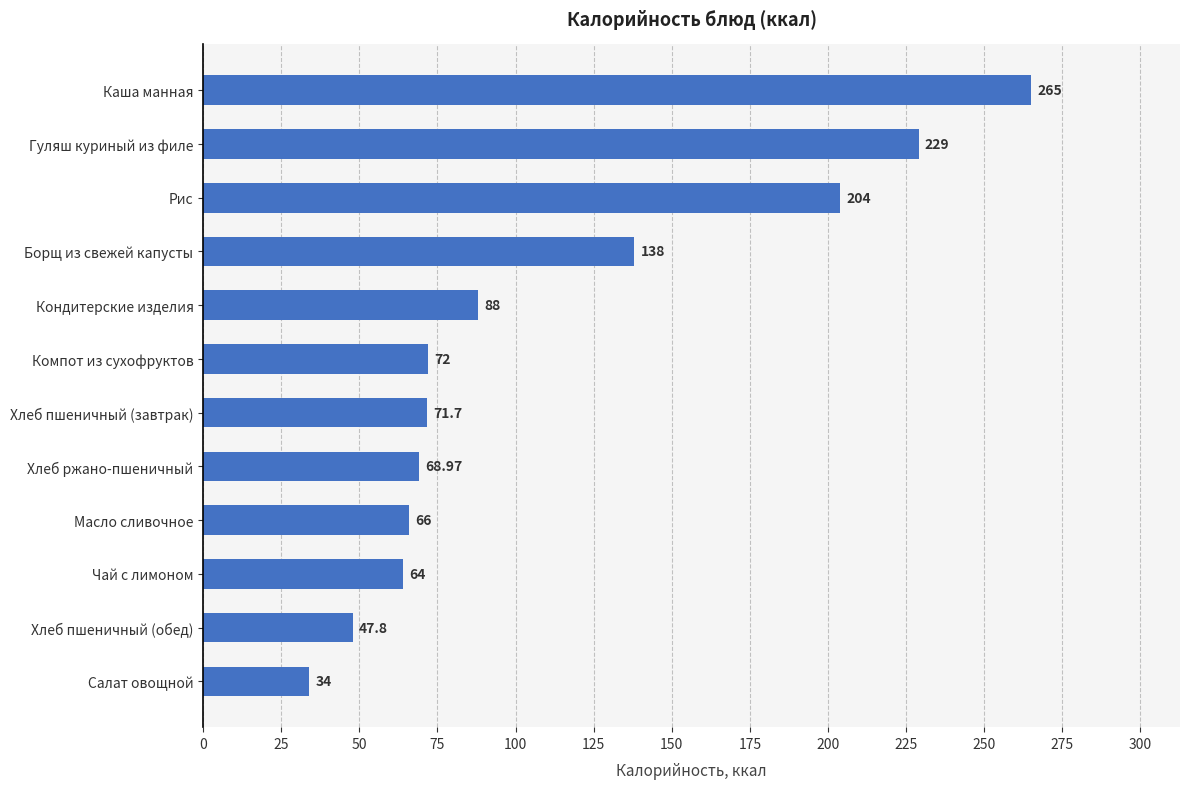

Which has a higher value, Рис or Гуляш куриный из филе?

Гуляш куриный из филе